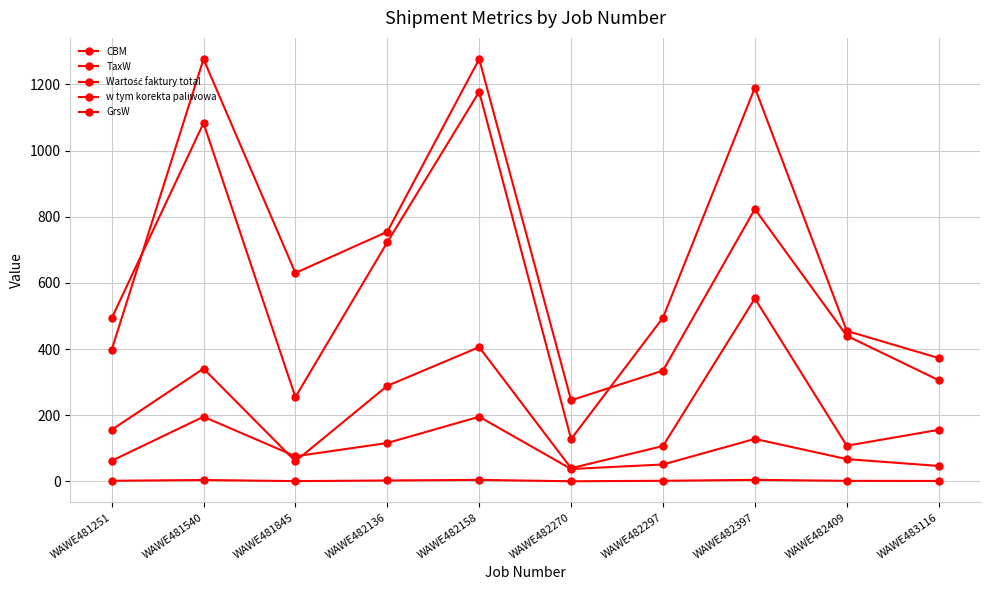

How many lines are shown in the chart?

5